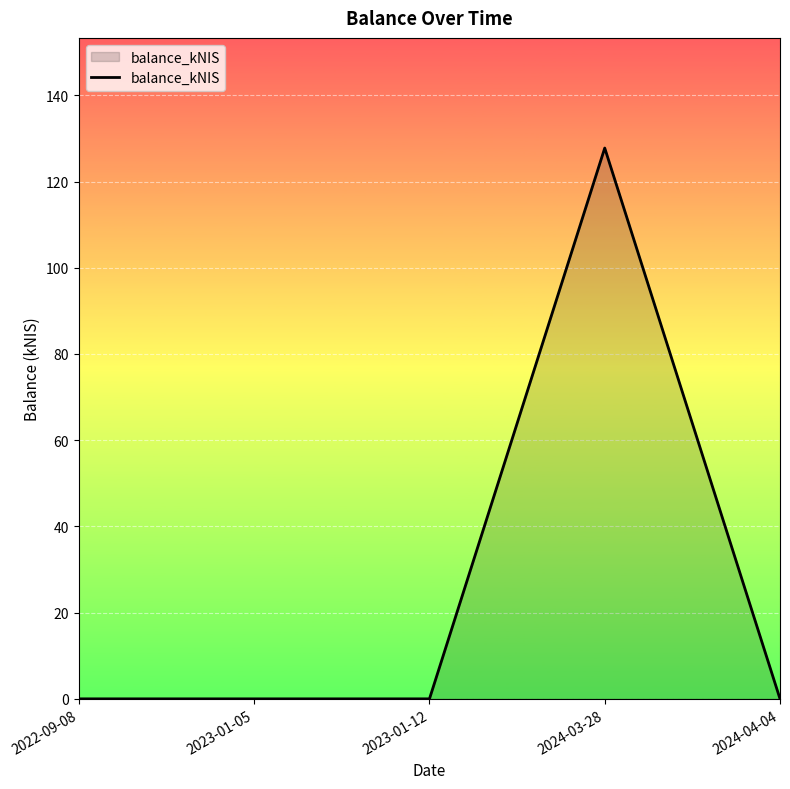

True or false: there are more than 2 points higher than both neighbors.

False